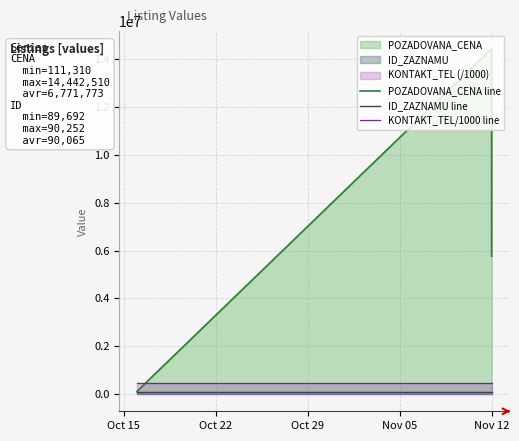

What is the difference between the second highest and minimum values in the ID_ZAZNAMU line series?

559.0